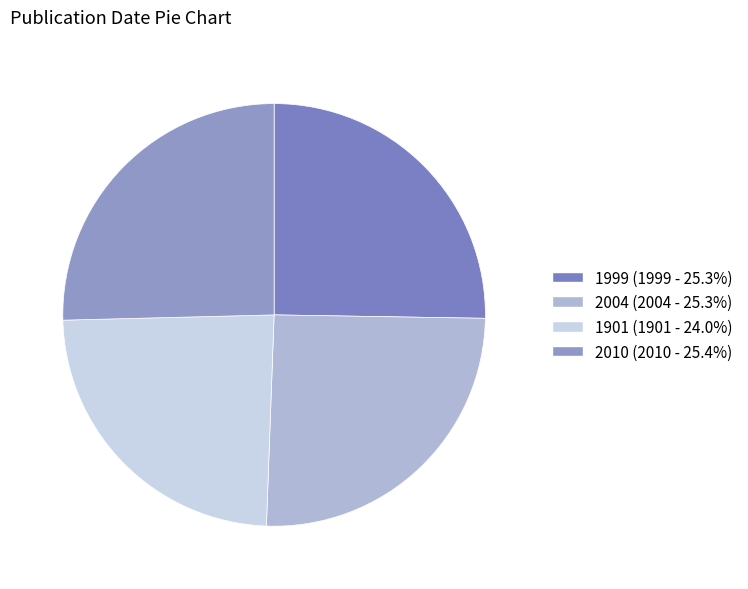

The 2010 slice represents 30% of the pie. True or false?

False